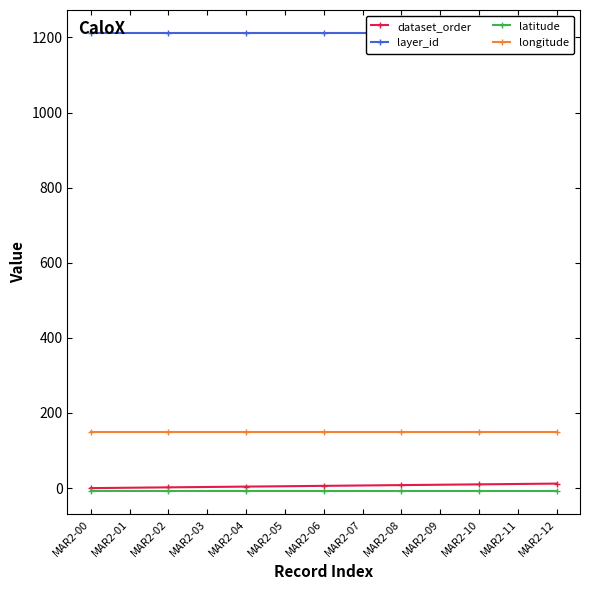

What is the sum of all layer_id values?

15756.0